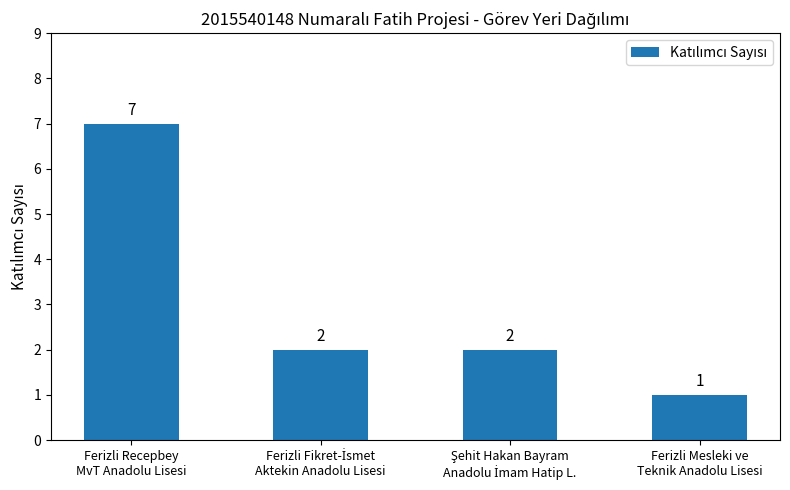

What is the difference between the maximum and minimum values?

6